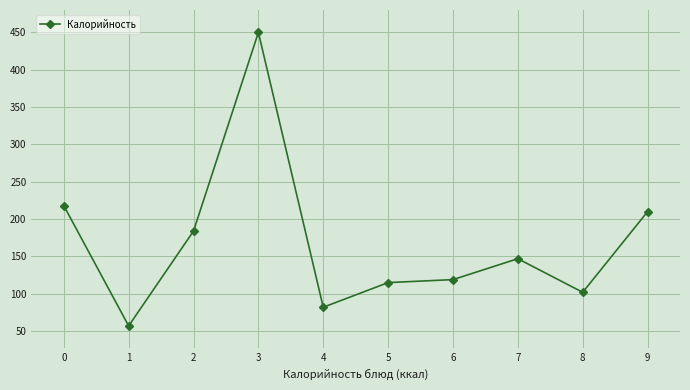

At which category does the chart reach its peak across all series?

3